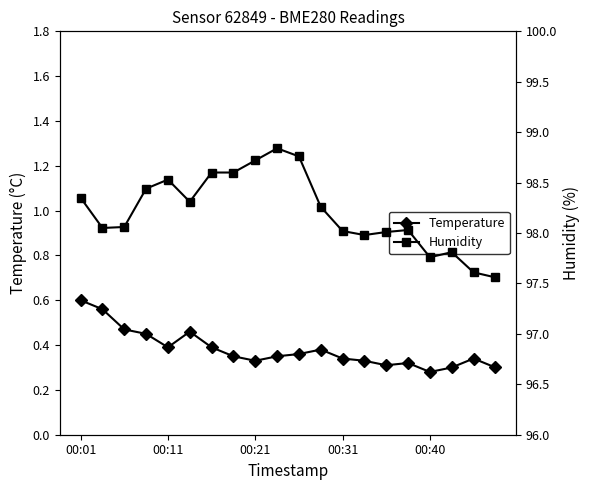

Where is Humidity nearest to the value 98?

14